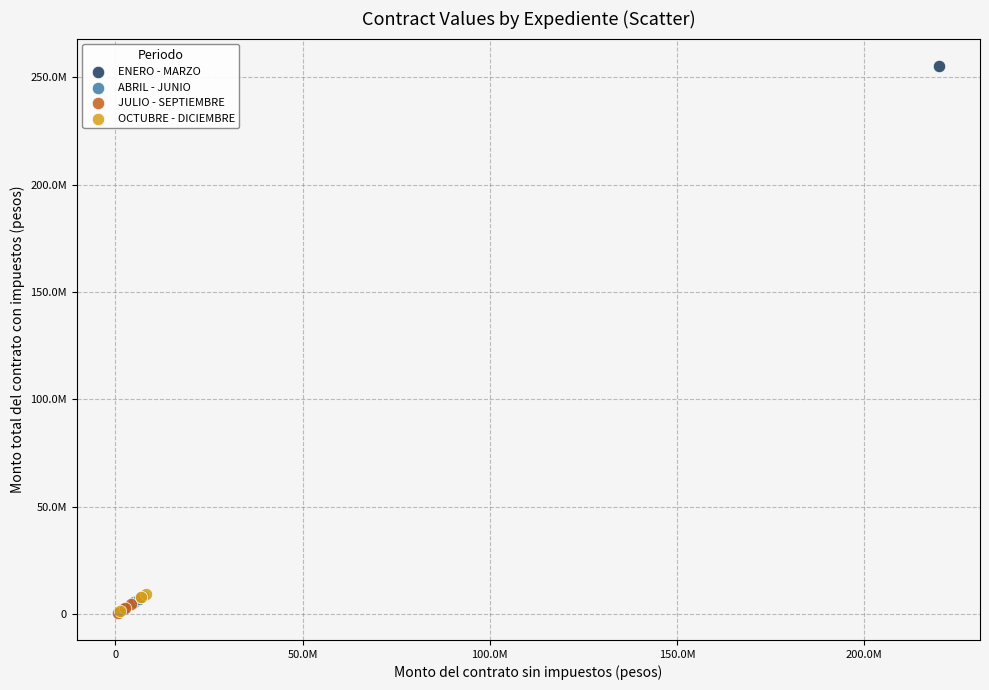

What are all the series names shown in the legend?

ENERO - MARZO, ABRIL - JUNIO, JULIO - SEPTIEMBRE, OCTUBRE - DICIEMBRE